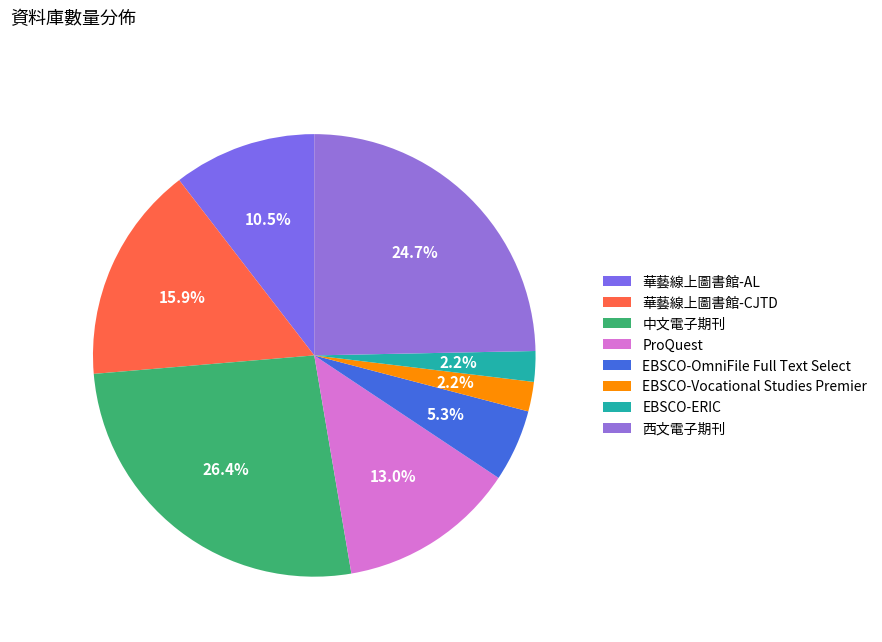

The EBSCO-OmniFile Full Text Select slice represents 1% of the pie. True or false?

False